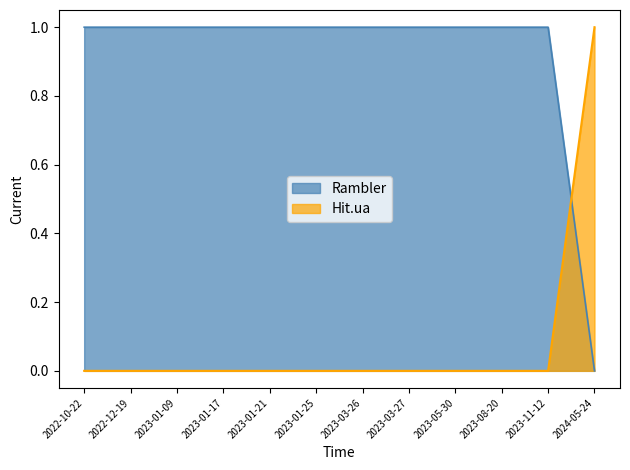

How many times do Hit.ua and Rambler cross each other?

1